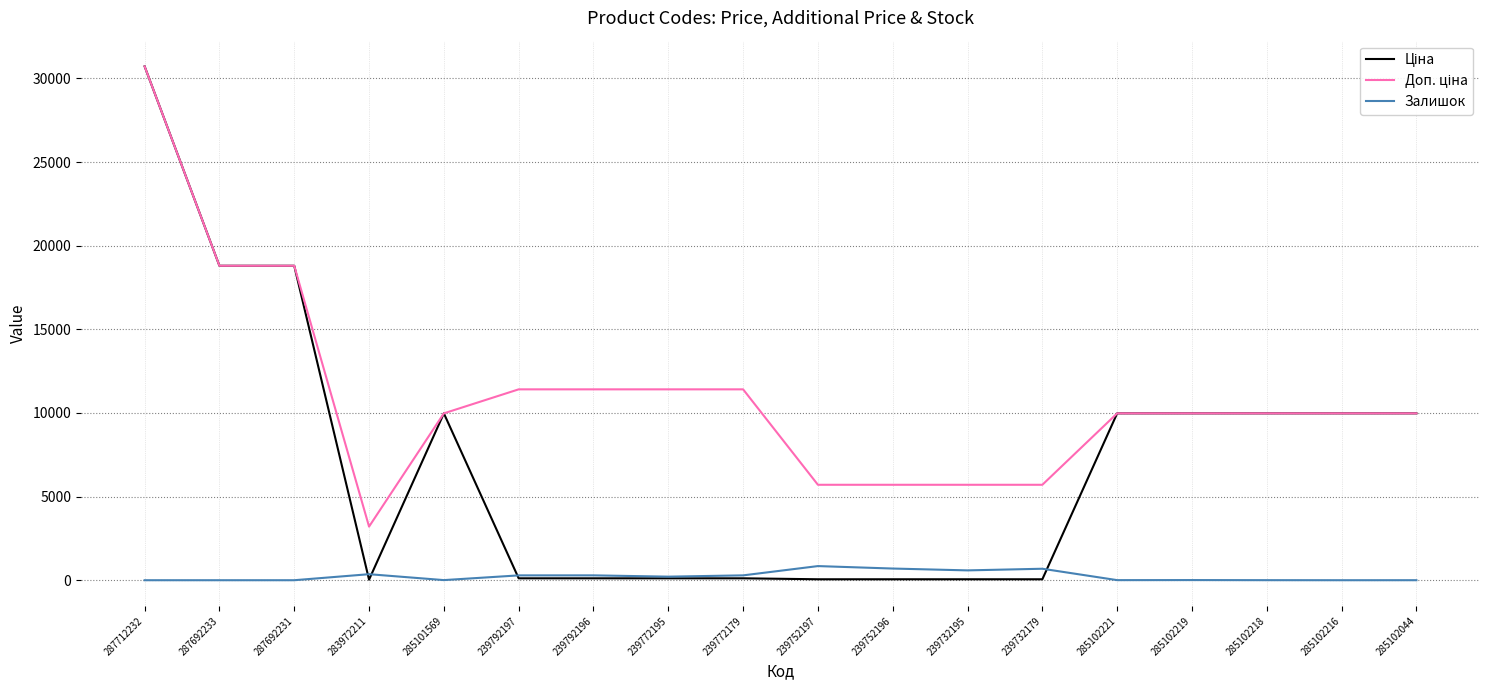

Which label corresponds to the largest value in the chart?

287712232